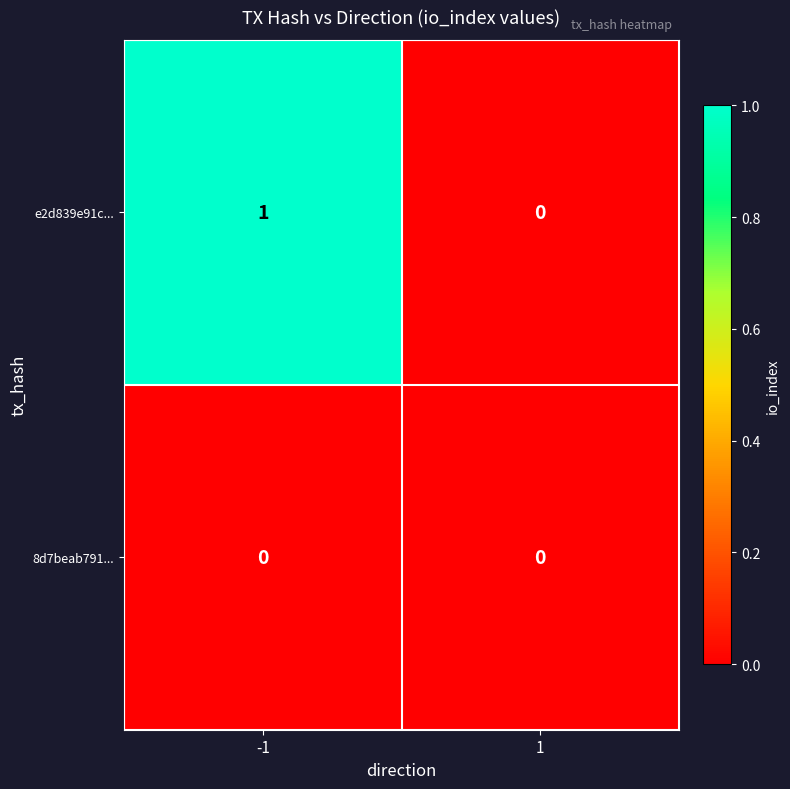

Reading left to right, list all the values displayed in this chart.

e2d839e91c...: 1	0
8d7beab791...: 0	0